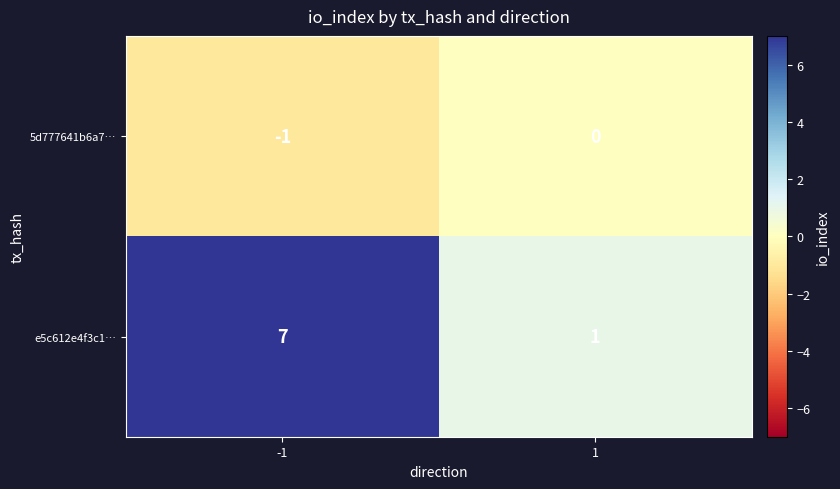

Which series has the widest spread of values?

e5c612e4f3c1…